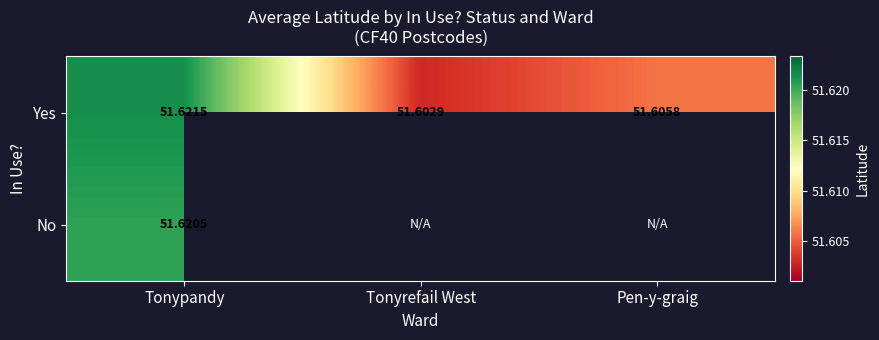

Rank the categories by Yes value from highest to lowest.

Tonypandy, Pen-y-graig, Tonyrefail West